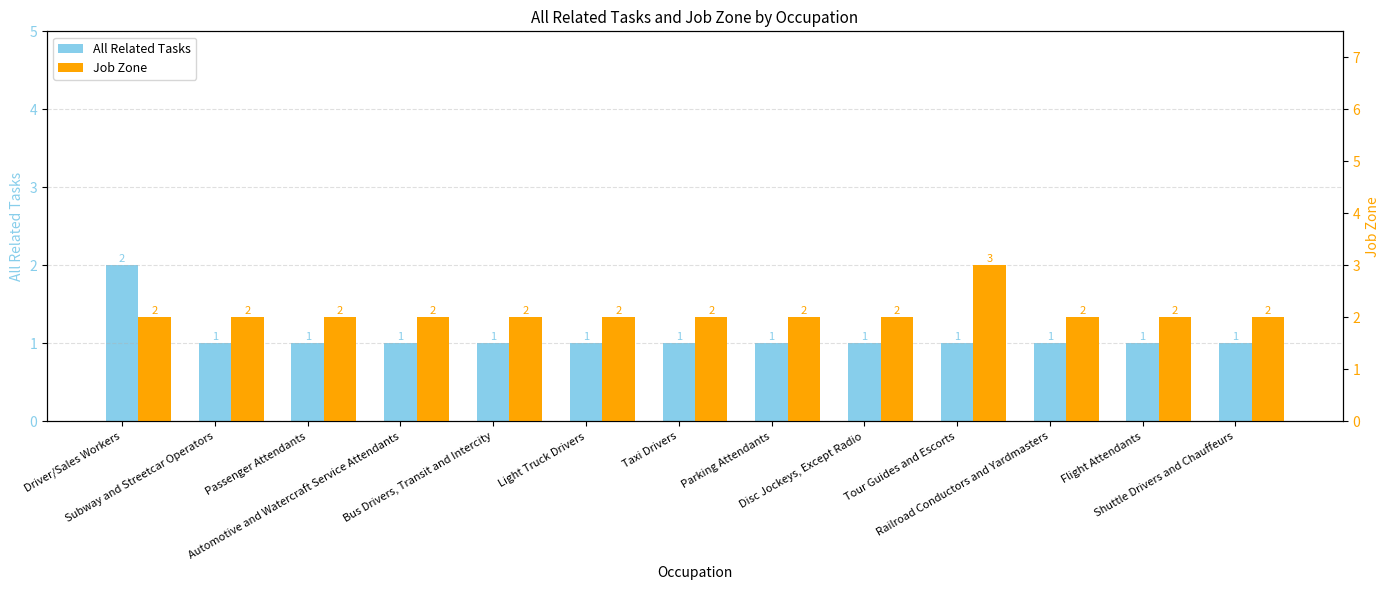

Is it true that Job Zone equals 2 at Railroad Conductors and Yardmasters?

True